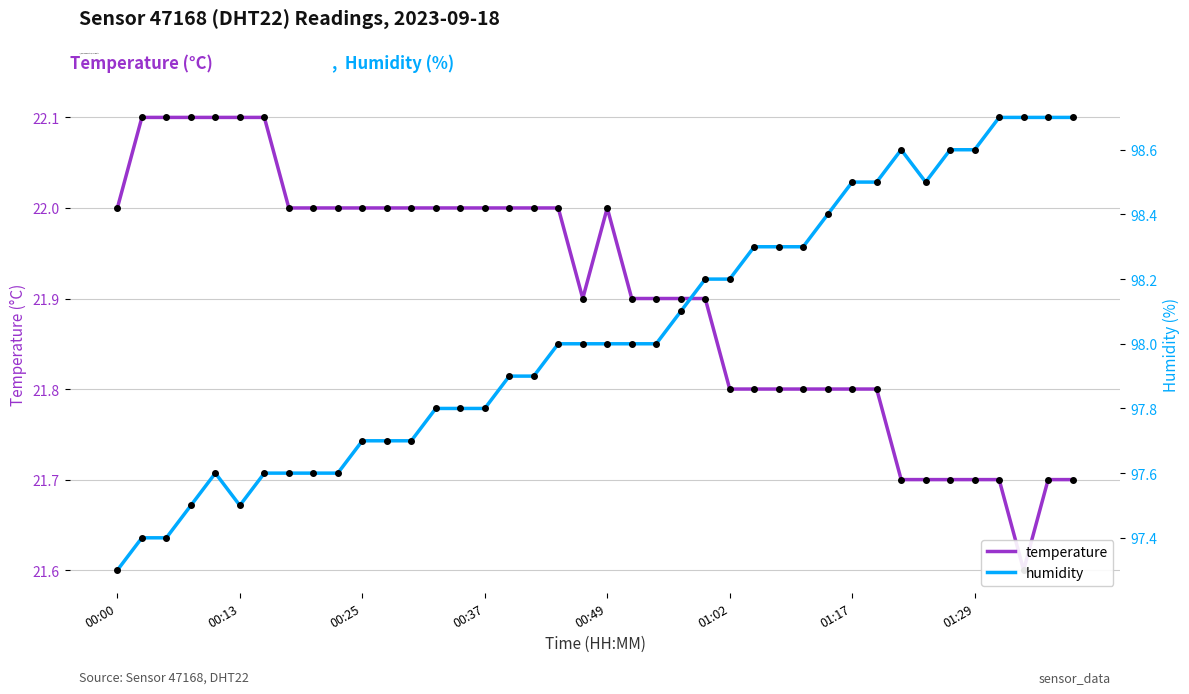

True or false: humidity and temperature intersect in this chart.

False